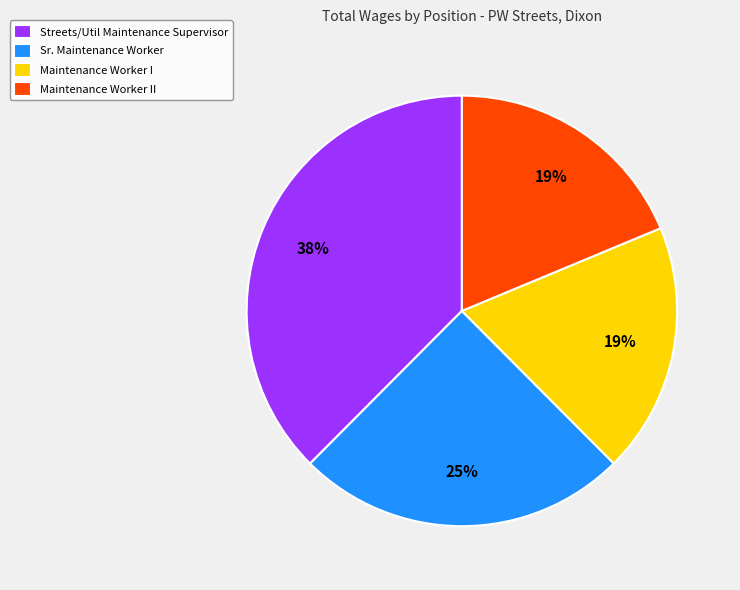

To the nearest percent, what is the difference between the largest and smallest slice percentages?

19%